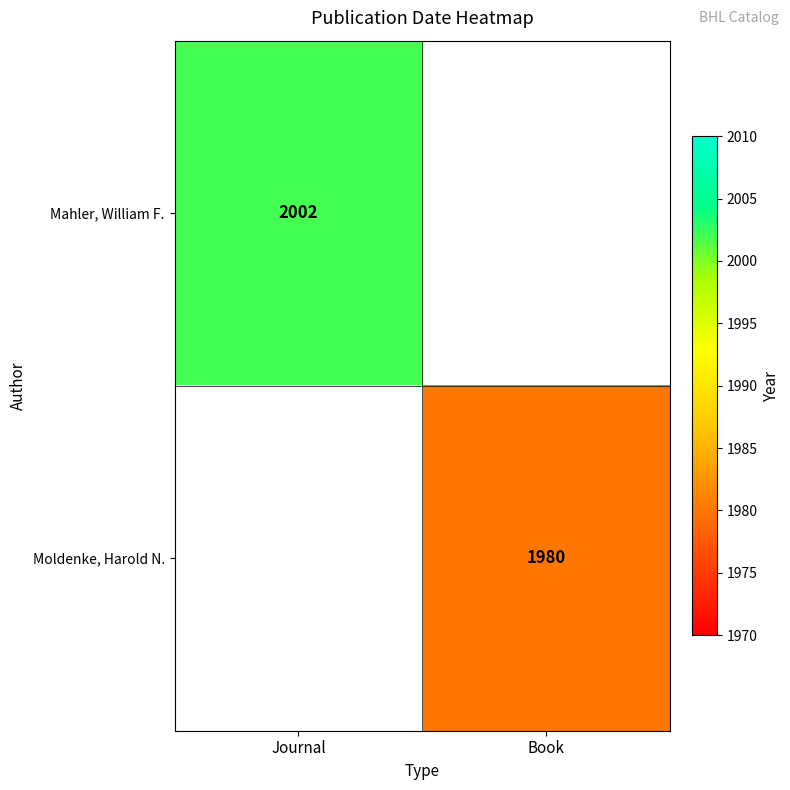

The value of Moldenke, Harold N. at Book is 1980. True or false?

True